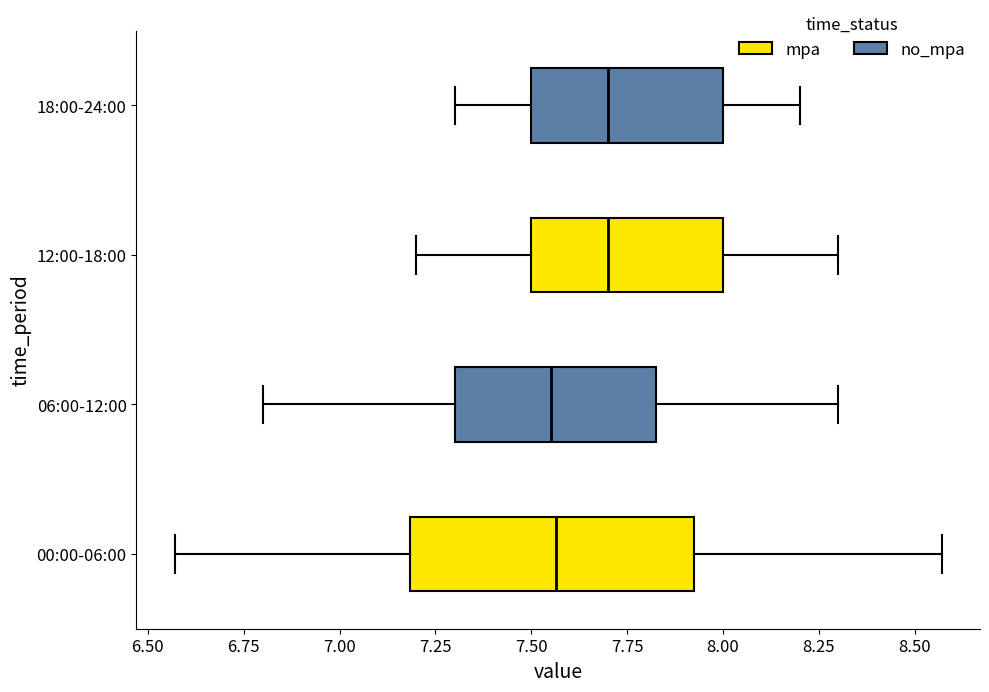

Reading bottom to top, transcribe this box plot: for each box, give where its median line is, the range the box spans, and where its two whiskers end, as read against the x-axis. The values are not printed on the chart, so give them approximately, as read against the axis.

00:00-06:00: median 7.55, box 7.20 to 7.95, whiskers 6.55 to 8.55
06:00-12:00: median 7.55, box 7.30 to 7.85, whiskers 6.80 to 8.30
12:00-18:00: median 7.70, box 7.50 to 8.00, whiskers 7.20 to 8.30
18:00-24:00: median 7.70, box 7.50 to 8.00, whiskers 7.30 to 8.20